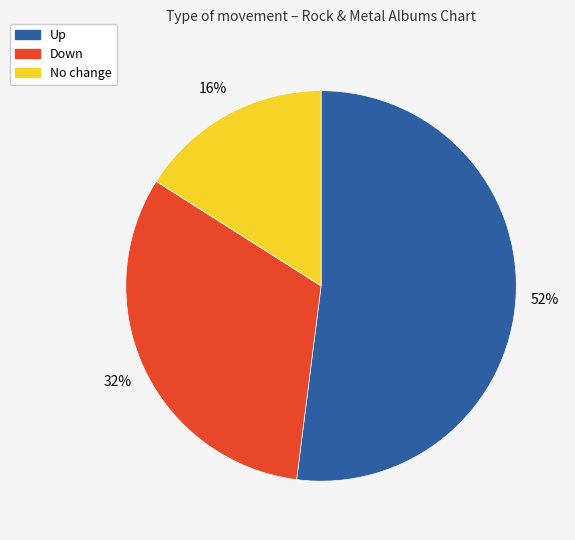

Is there a majority slice in this chart?

Yes